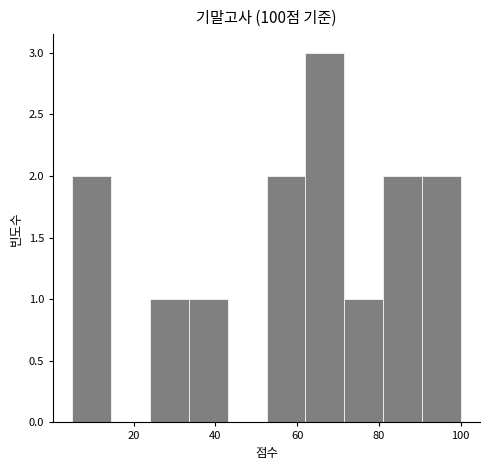

Over which range of the x-axis is the bar tallest?

62.0 to 71.5